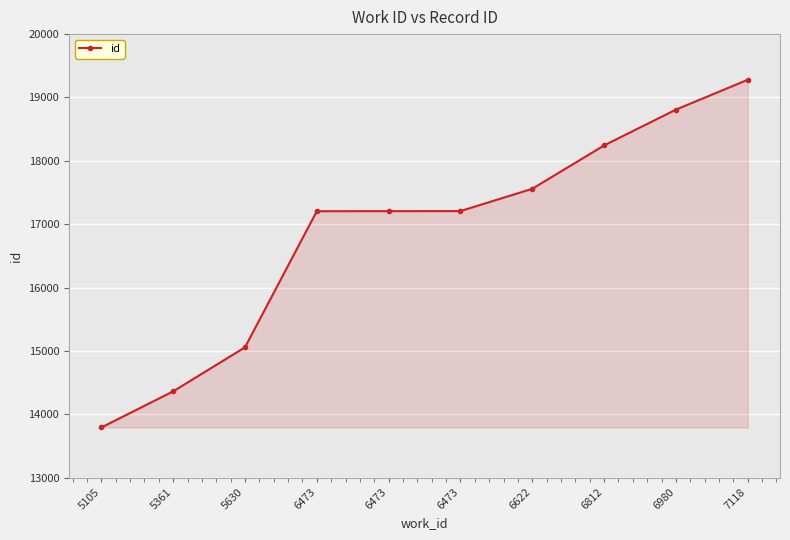

What is the sum of all values?

168718